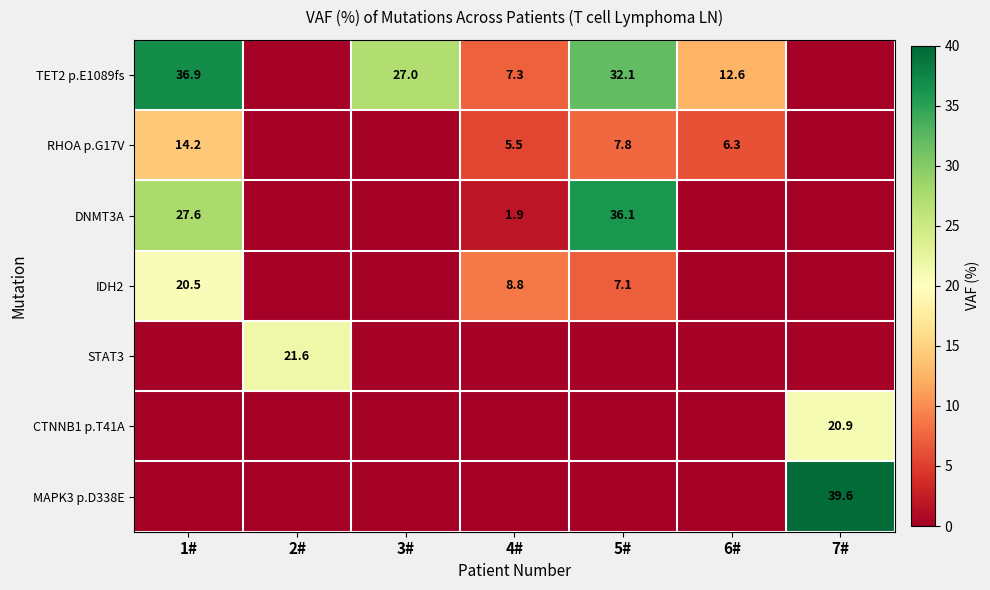

The value of TET2 p.E1089fs at 3# is 39.5. True or false?

False